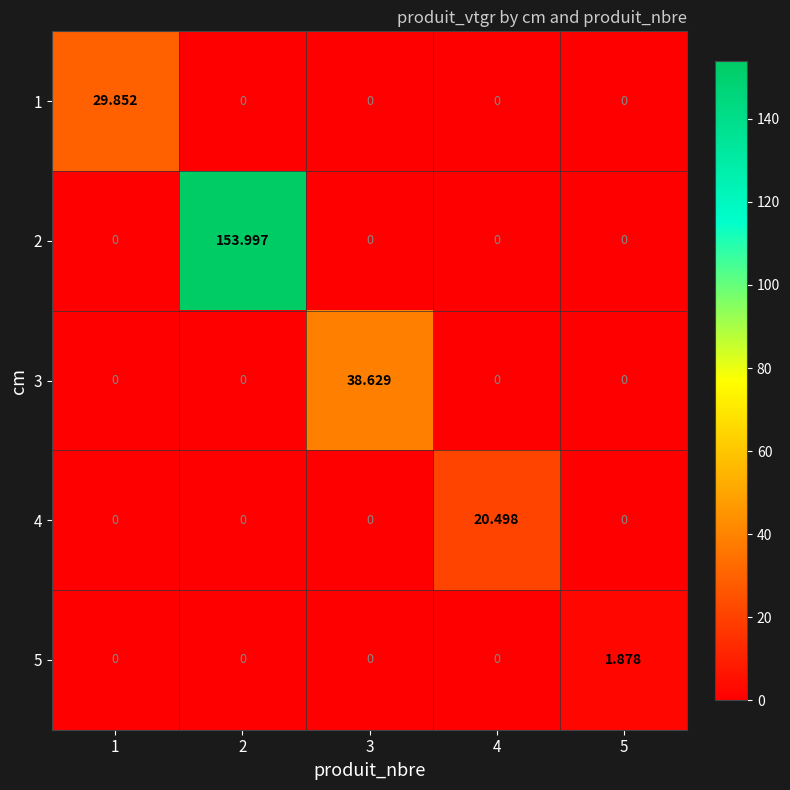

Between 4 and 5, which series saw the biggest shift?

4